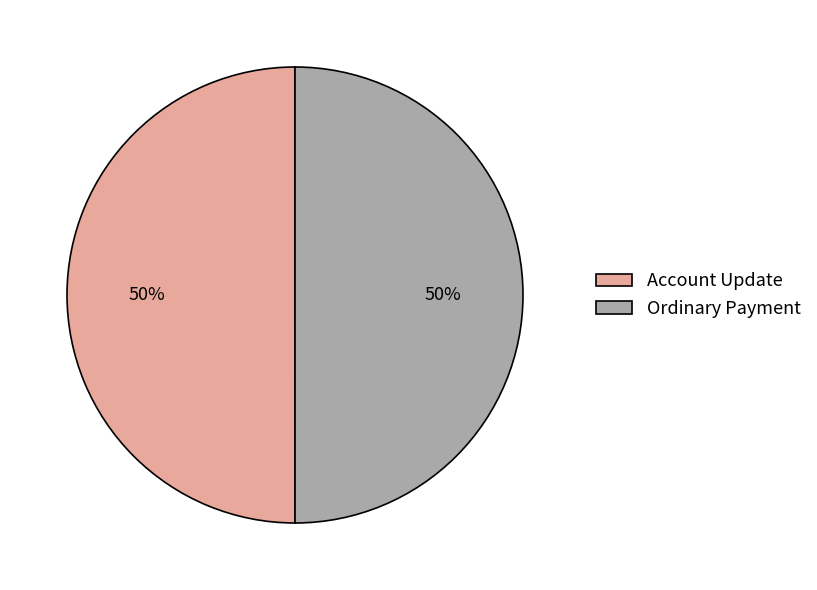

What percentage is the Account Update slice, to the nearest percent?

50%